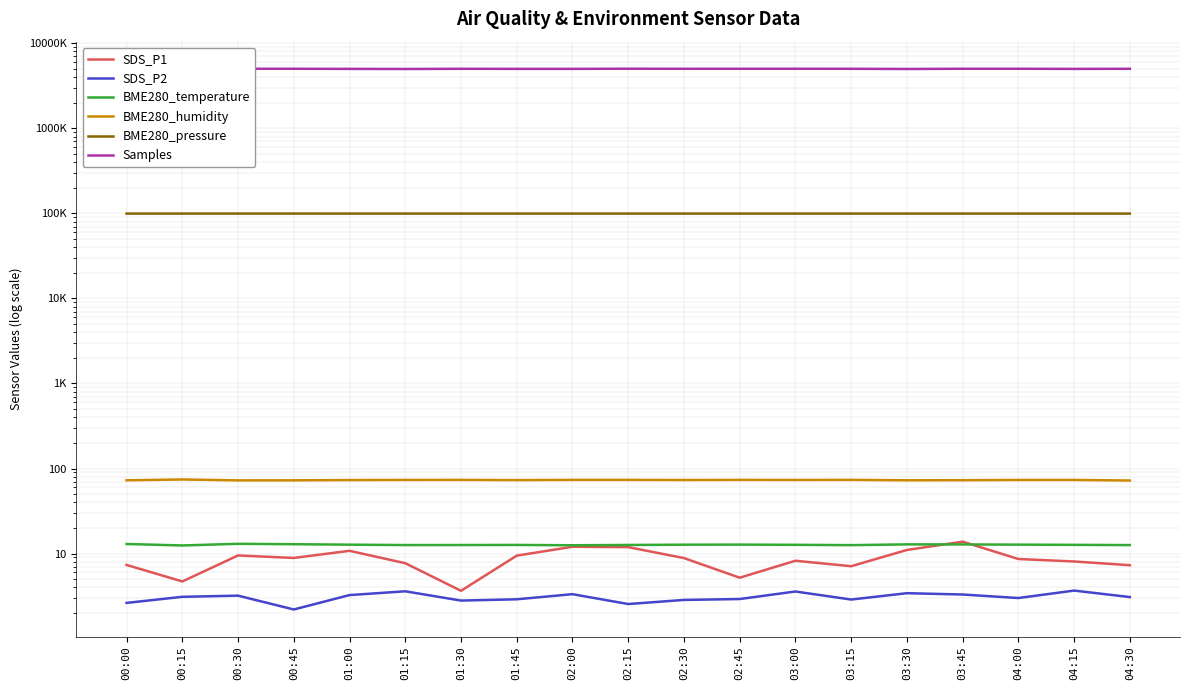

Which category has the highest value in the BME280_pressure series?

00:30